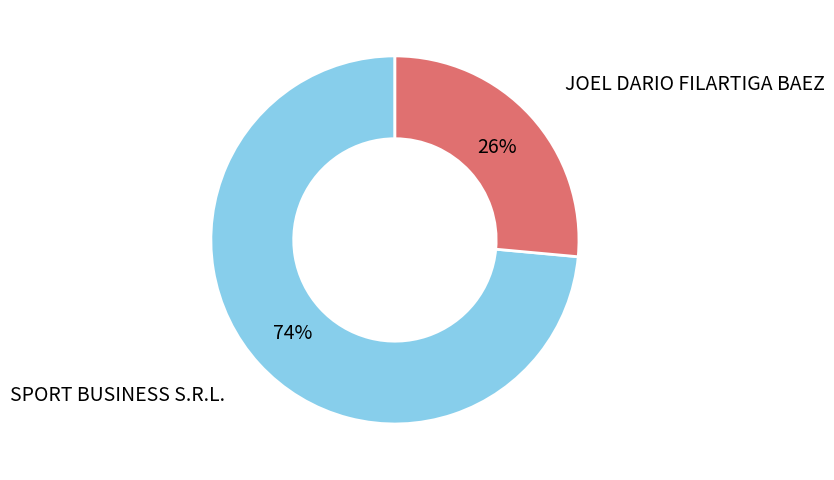

To the nearest percent, what is the average slice percentage?

50%